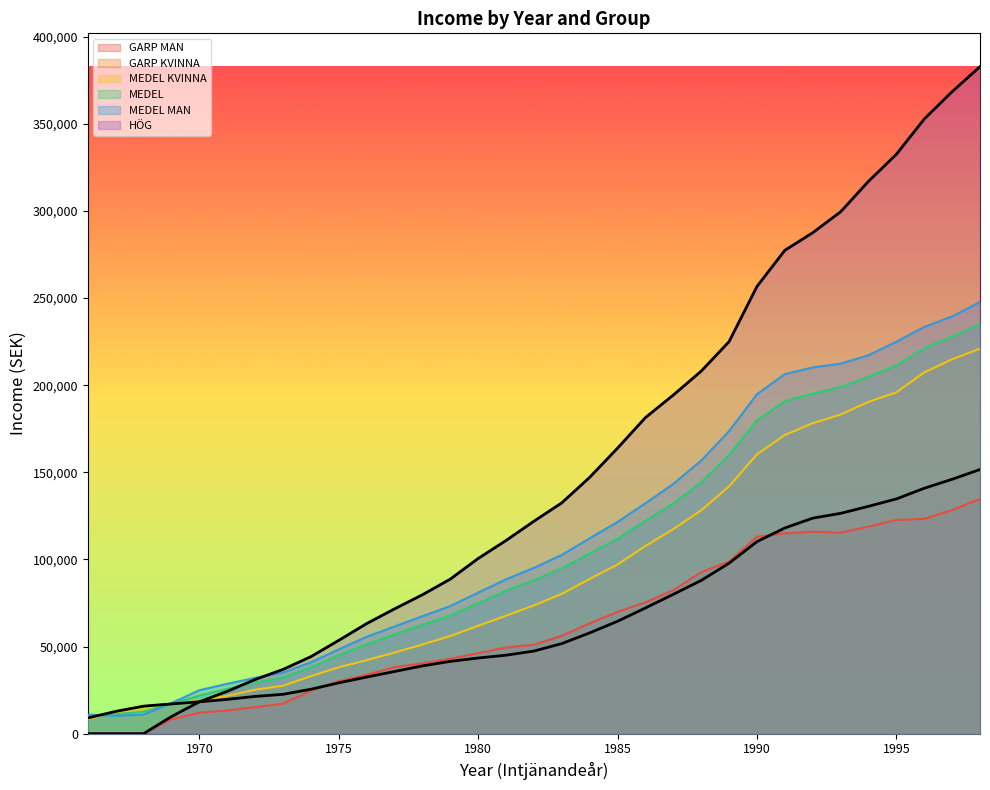

Is the value of GARP MAN at 1995 greater than the value of GARP KVINNA at 1995?

No